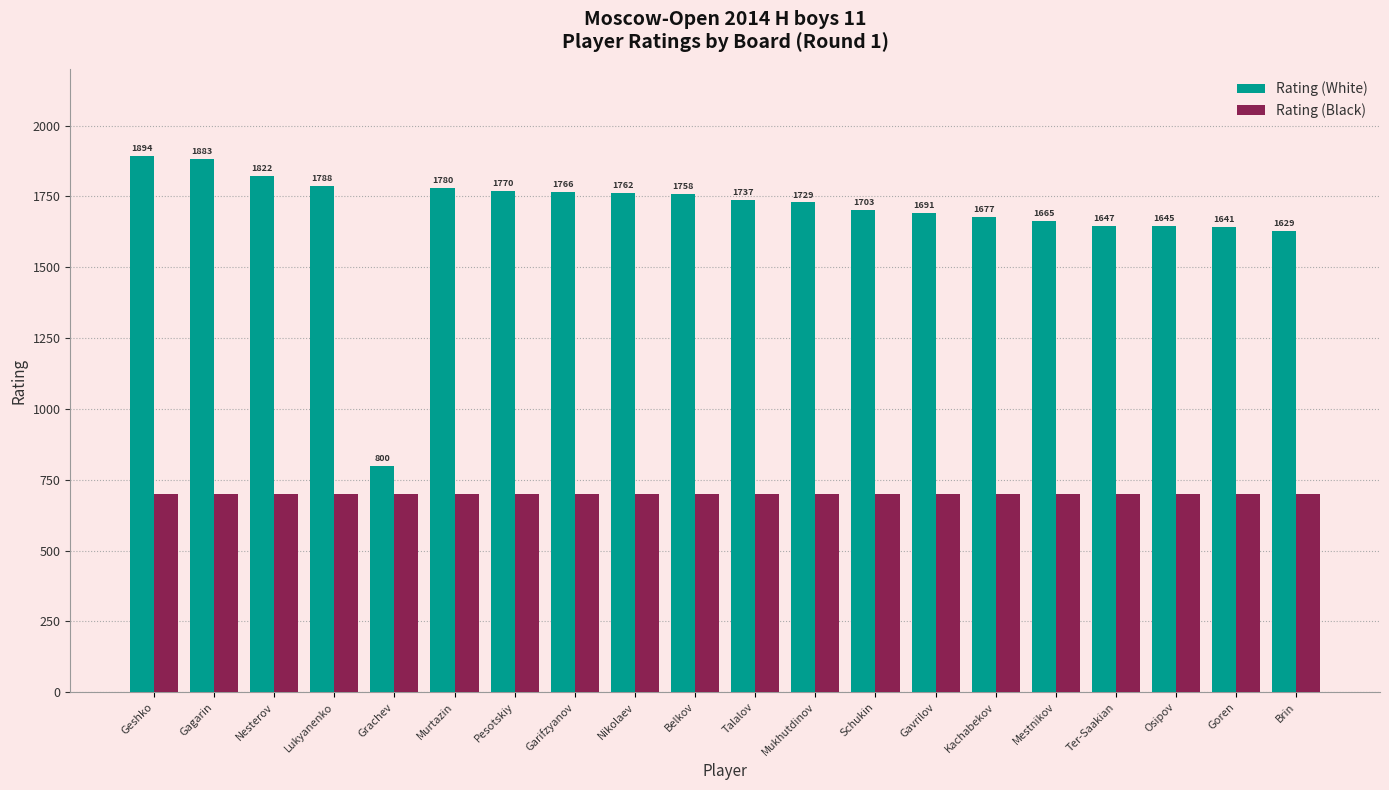

Are the bars grouped side by side (vs. stacked)?

Yes